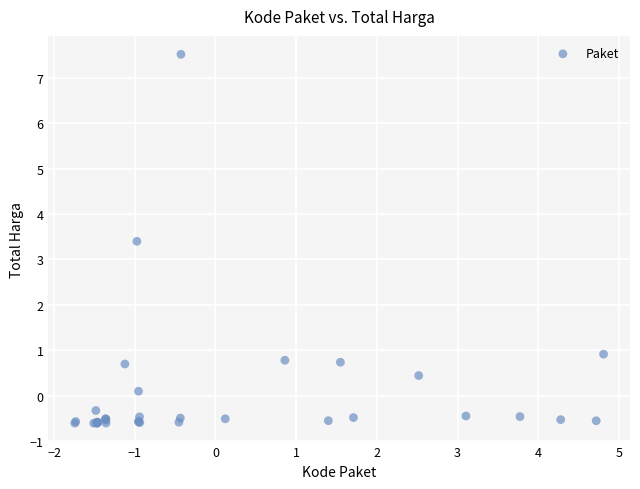

What Y value in the scatter plot is closest to 3?

3.4